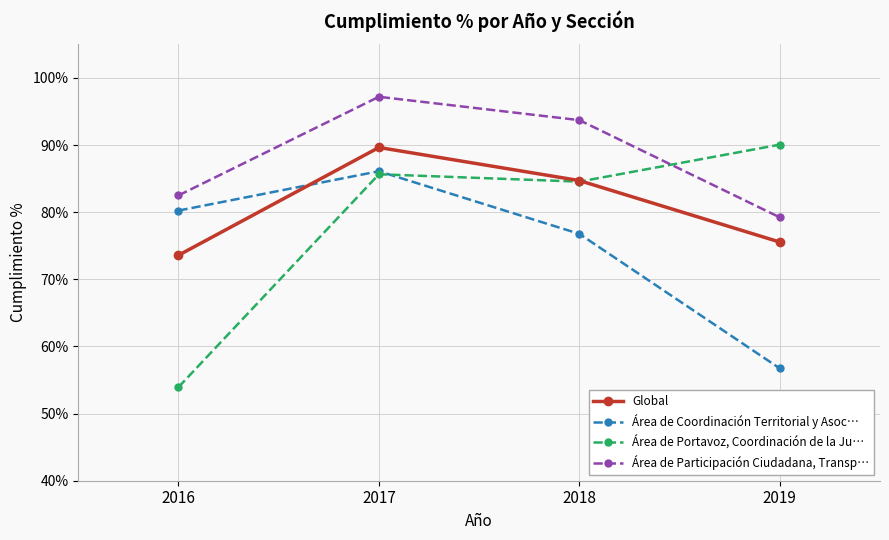

What is the sum of all Área de Portavoz, Coordinación de la Ju… values?

314.2